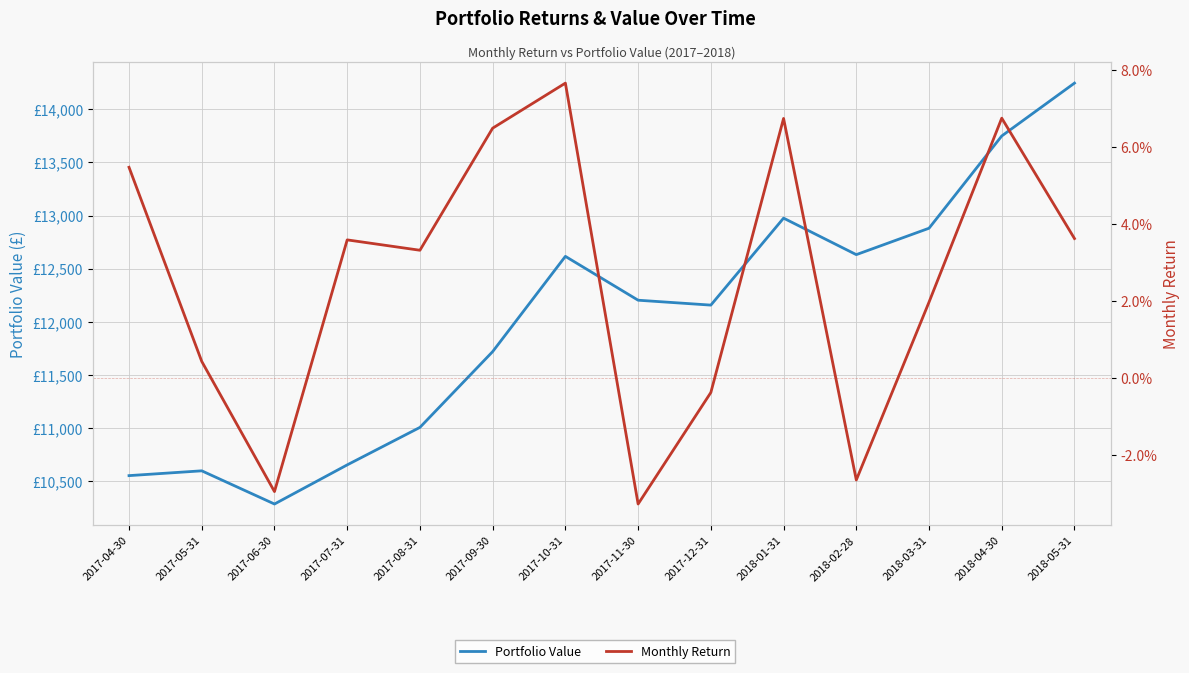

Which series has the largest range (max minus min)?

Portfolio Value